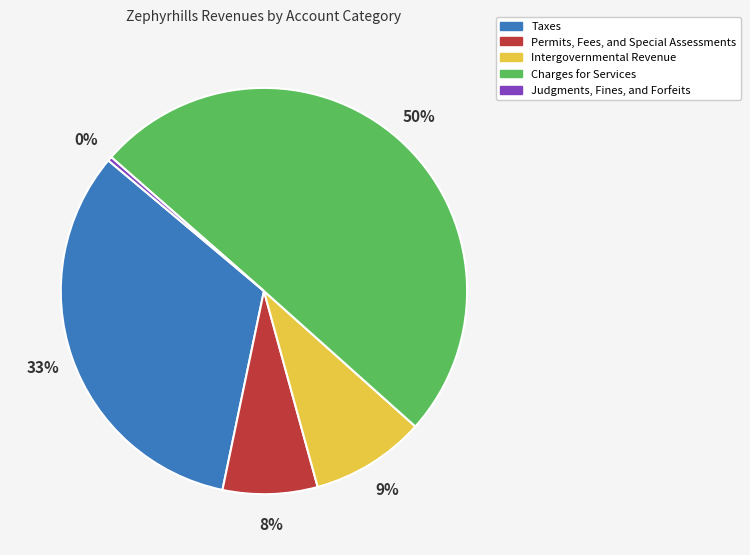

What is the majority slice?

Charges for Services